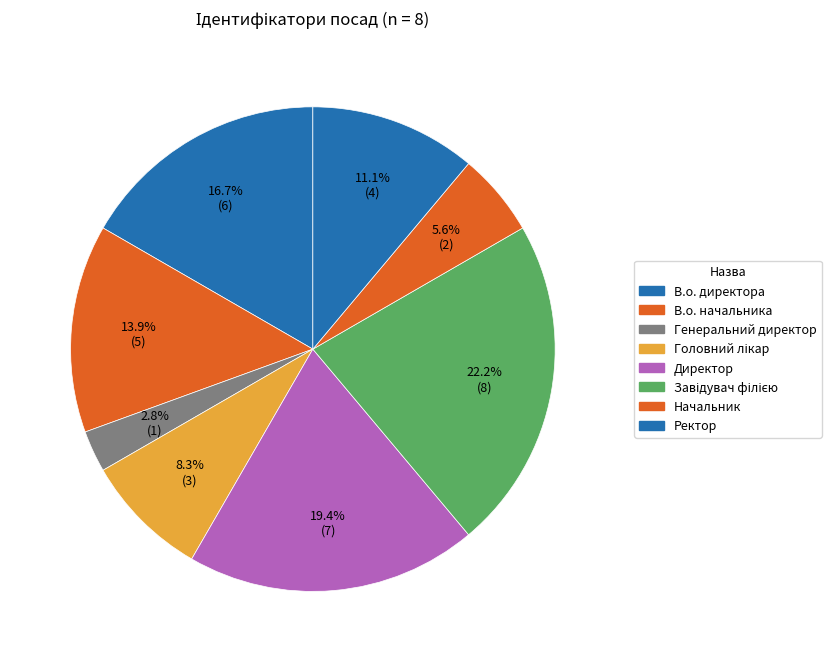

Count the number of slices in the pie.

8